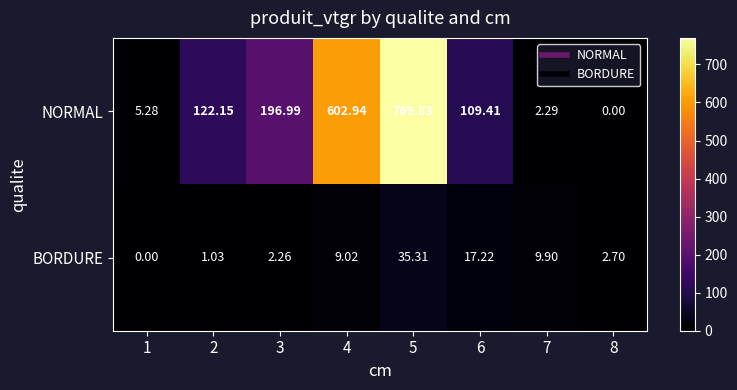

Which series has the widest spread of values?

NORMAL